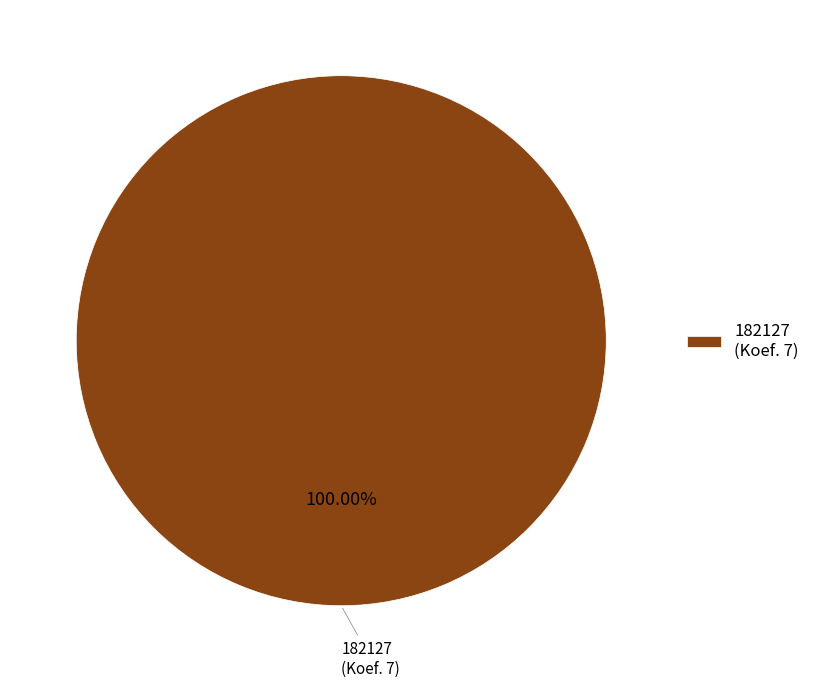

Rank the categories by value from lowest to highest.

182127 (Koef. 7)